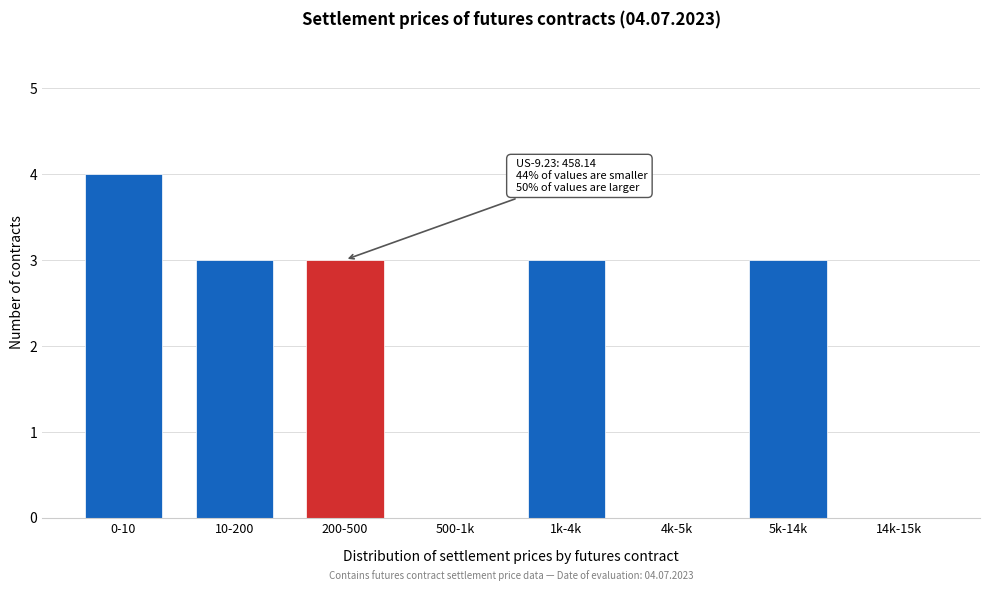

Reading left to right, transcribe all the data shown in this chart.

0-10=4	10-200=3	200-500=3	500-1k=0	1k-4k=3	4k-5k=0	5k-14k=3	14k-15k=0